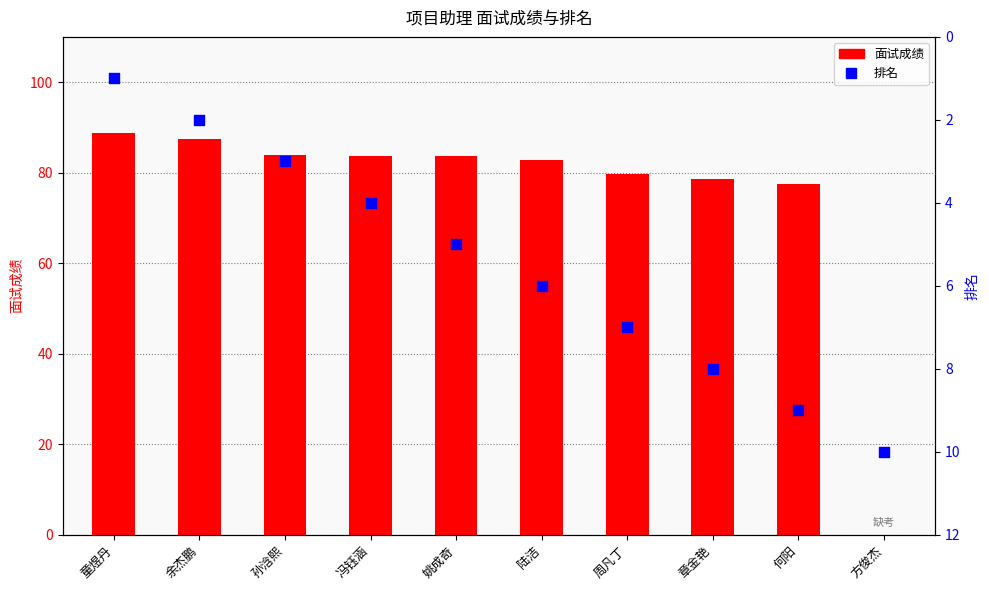

Which series reaches the minimum Y coordinate?

面试成绩